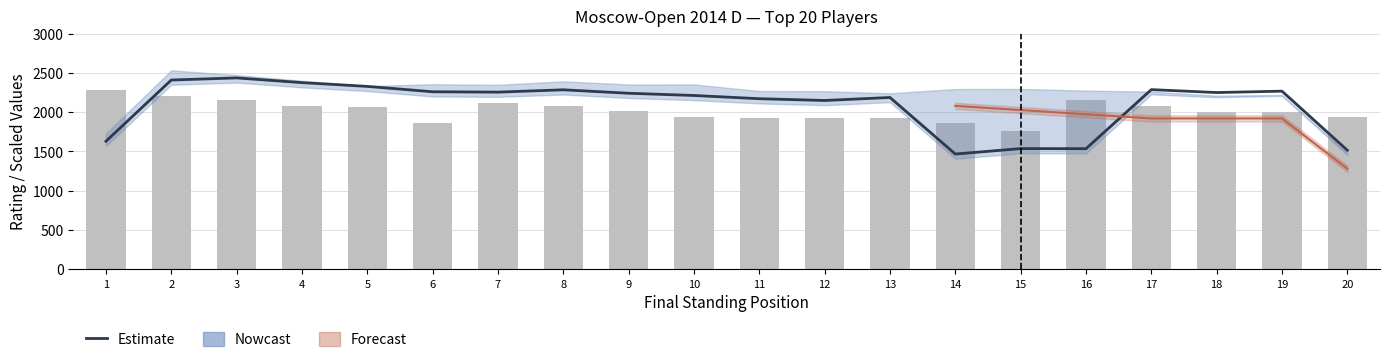

List the labels in order of Rating estimate value, smallest first.

14, 20, 16, 15, 1, 12, 11, 13, 10, 9, 18, 7, 6, 19, 8, 17, 5, 4, 2, 3